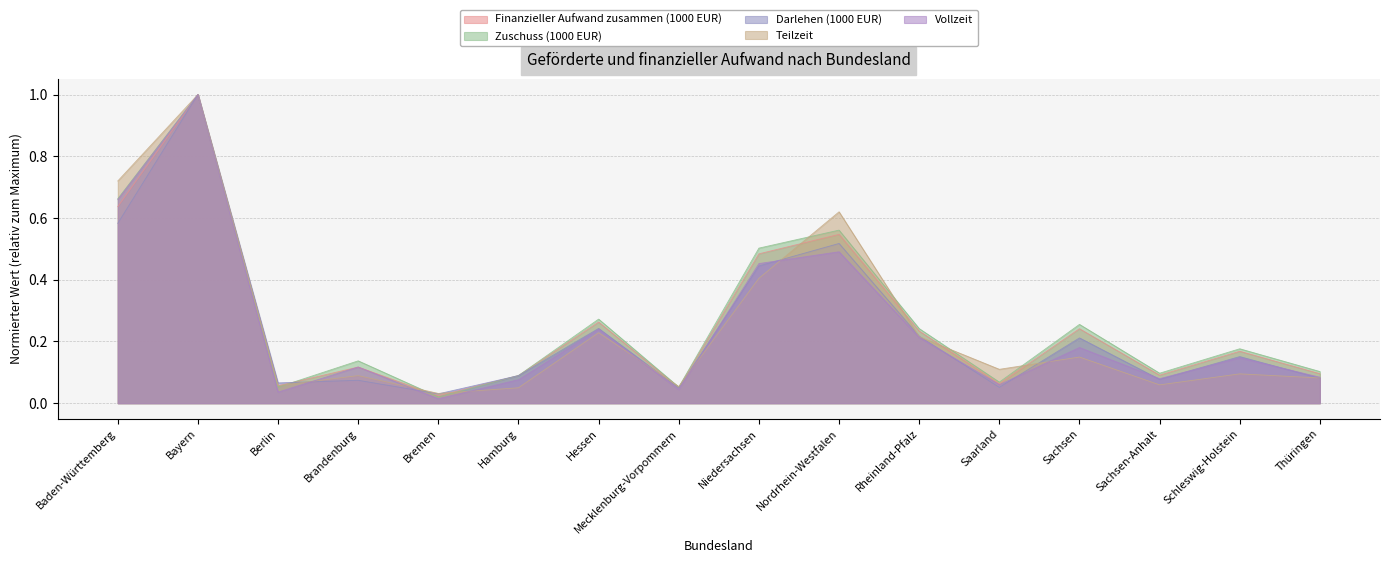

What is the total value across all series at Schleswig-Holstein?

0.7